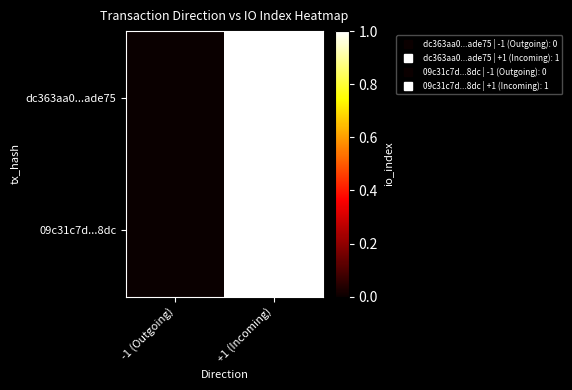

How many distinct data groups are displayed?

2